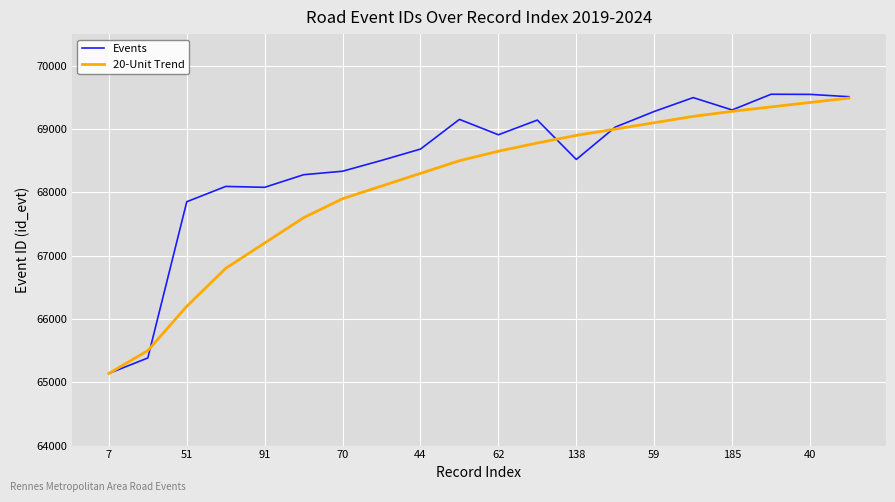

What is the greatest value displayed?

69550